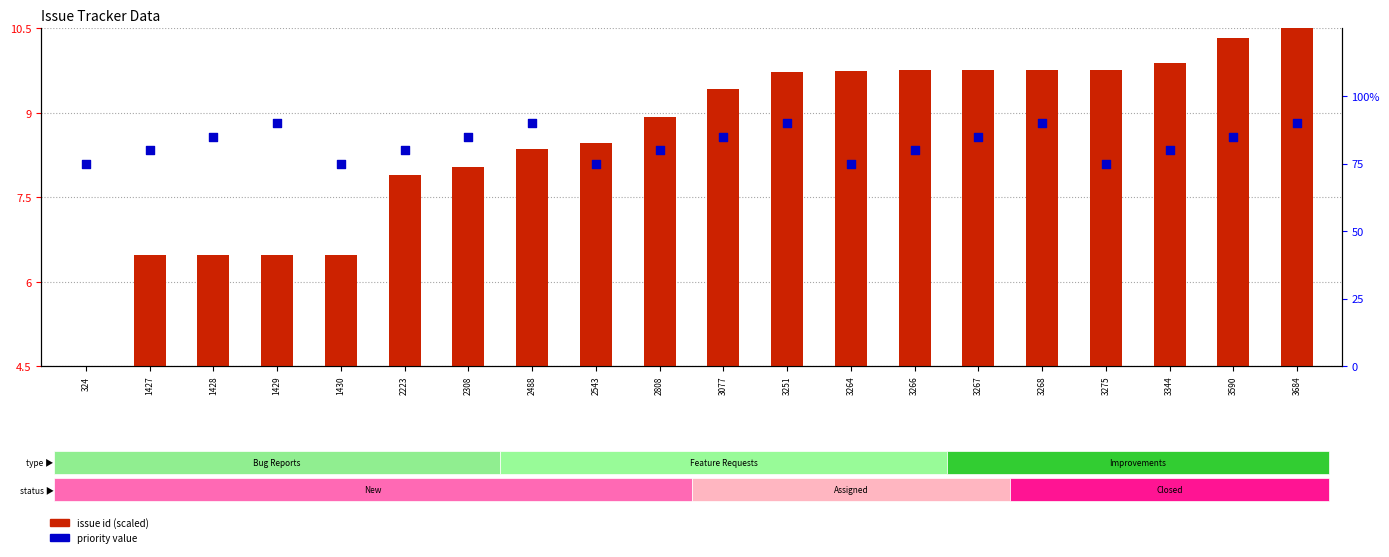

Which series has the largest total across all categories?

priority value